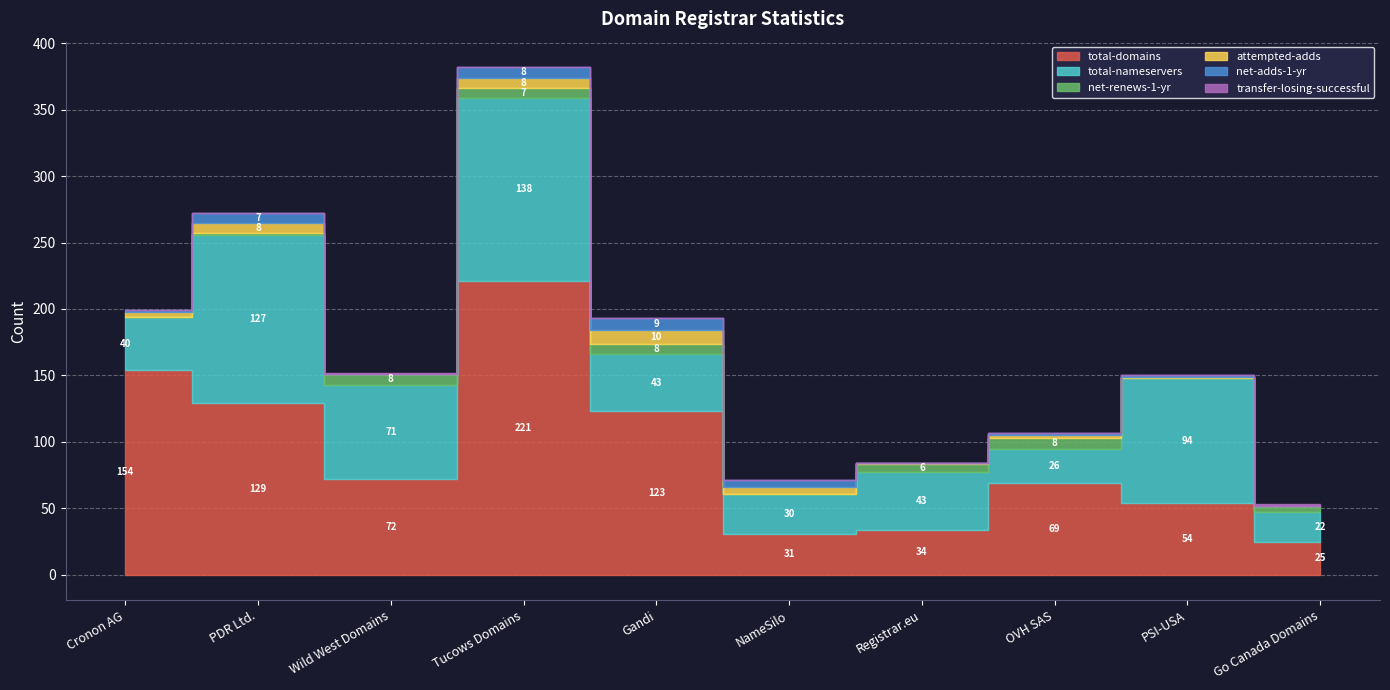

Is this an area chart (filled region under the line)?

No